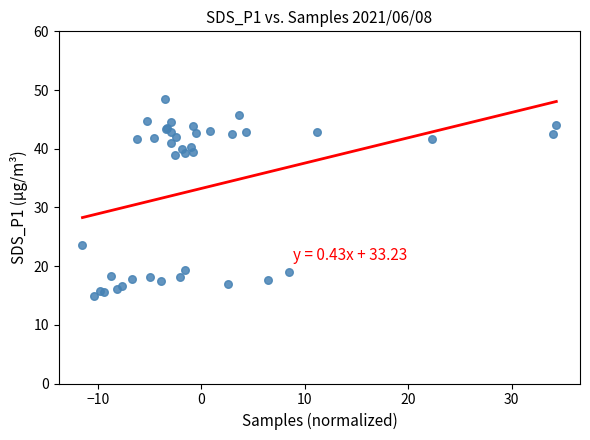

What Y value in the scatter plot is closest to 31?

23.6